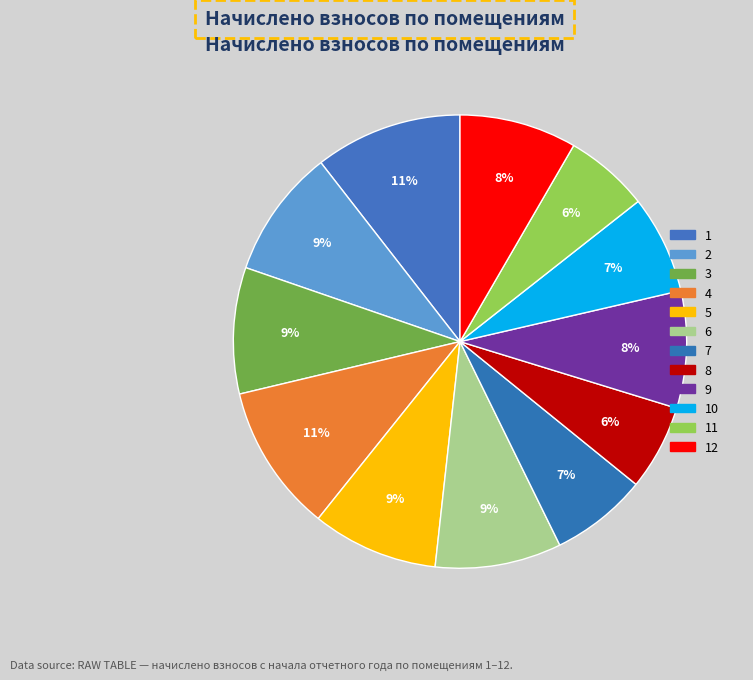

To the nearest percent, what is the difference between the largest and smallest slice percentages?

5%